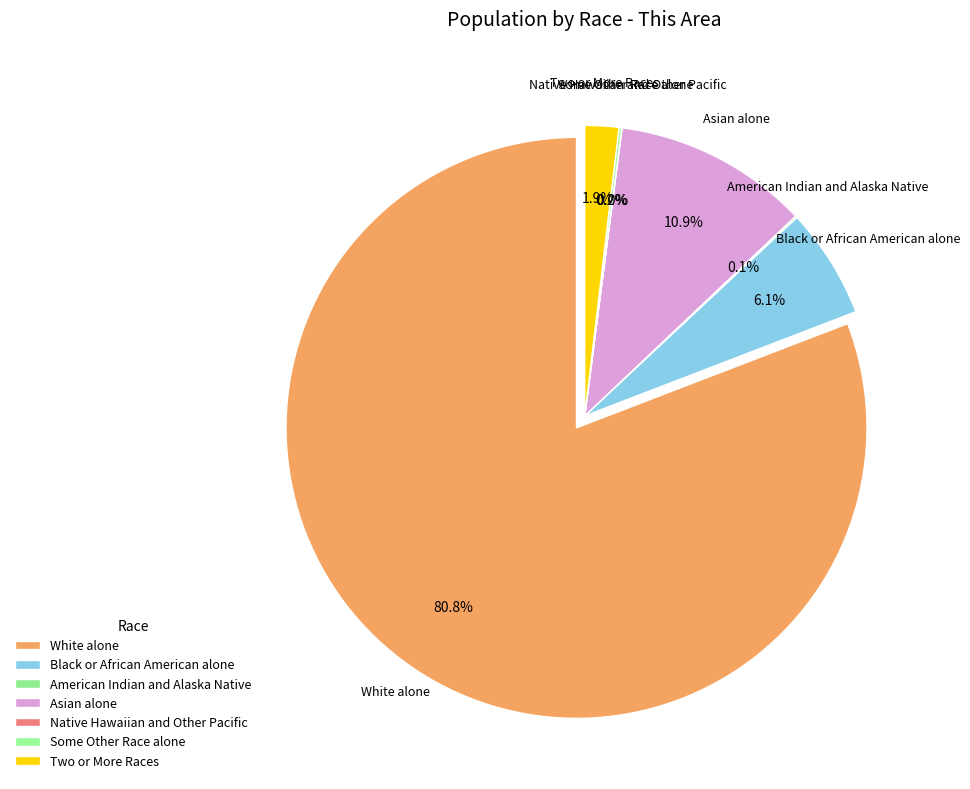

What portion of the pie excludes Native Hawaiian and Other Pacific?

100.0%